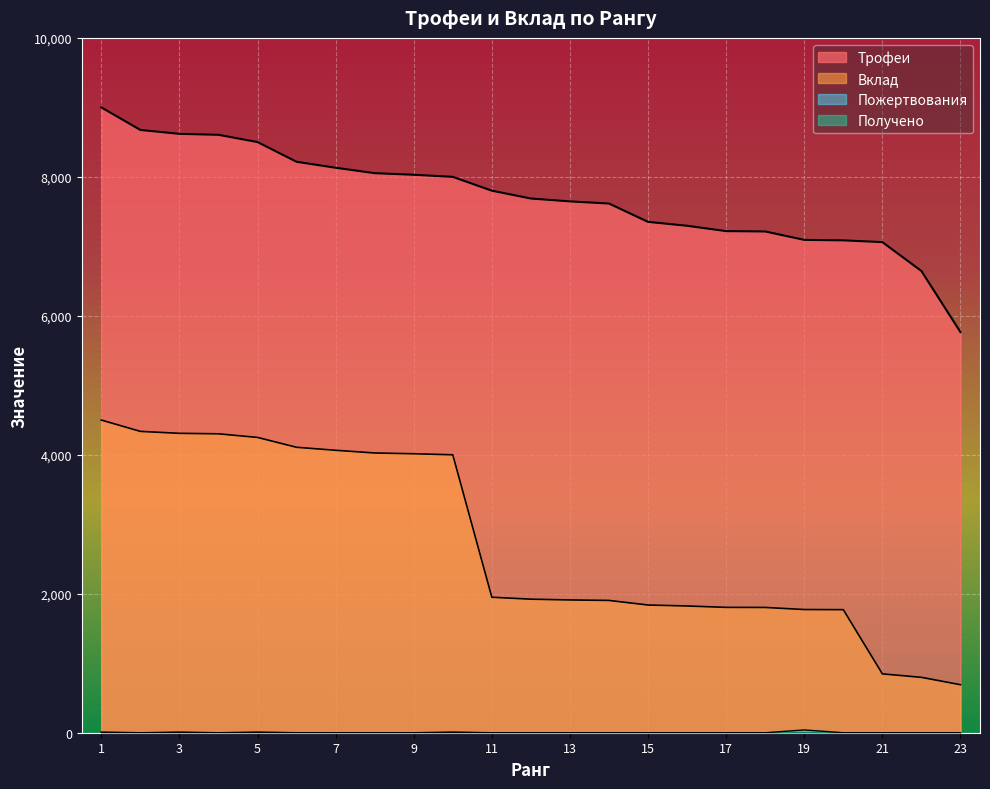

The Трофеи series shows 8053 at 8. True or false?

True